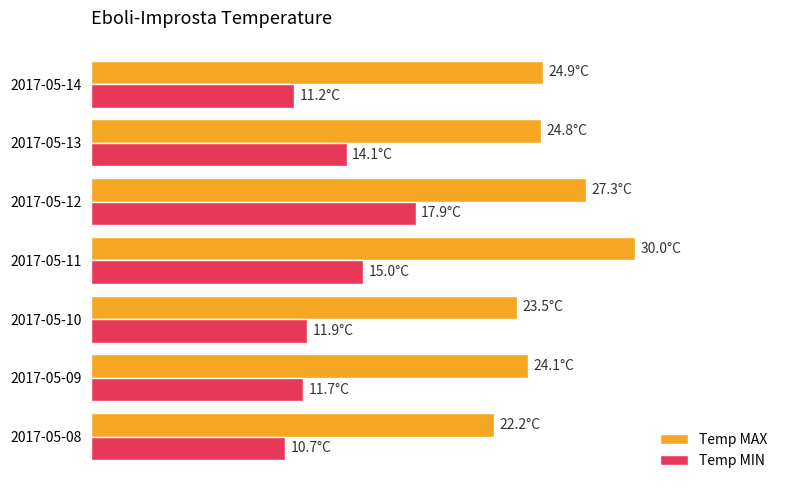

What are all the series names shown in the legend?

Temp MAX, Temp MIN